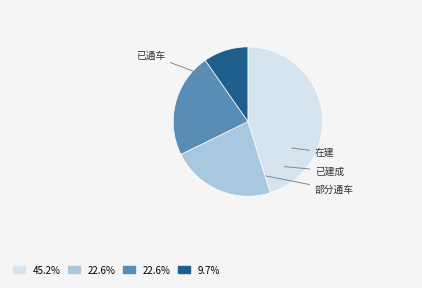

Which has a higher value, 已建成 or 在建?

在建